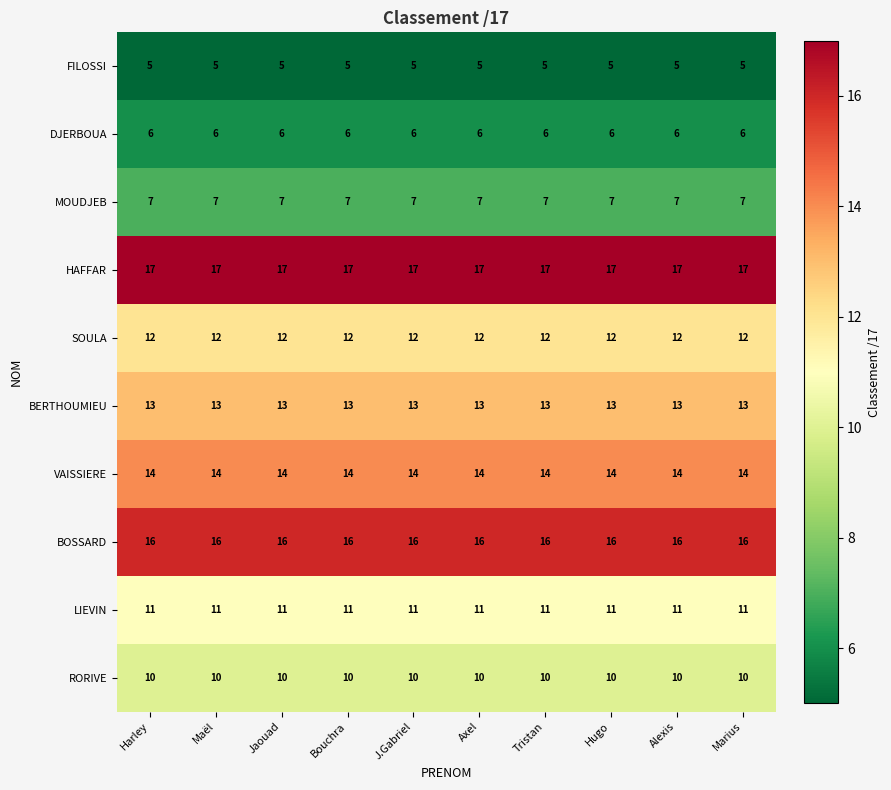

Which series has the largest total across all categories?

HAFFAR